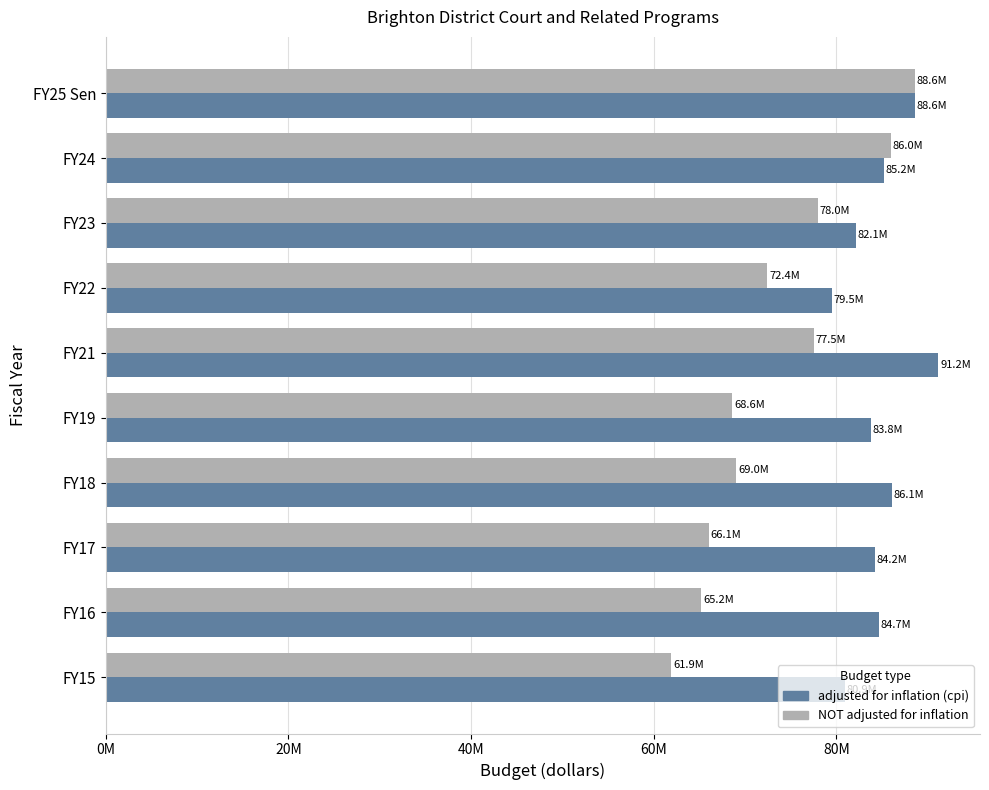

What are all the series names shown in the legend?

adjusted for inflation (cpi), NOT adjusted for inflation